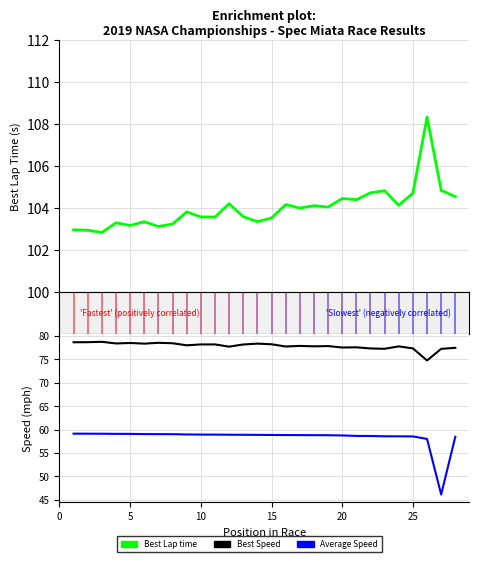

What is the smallest value displayed?

46.1